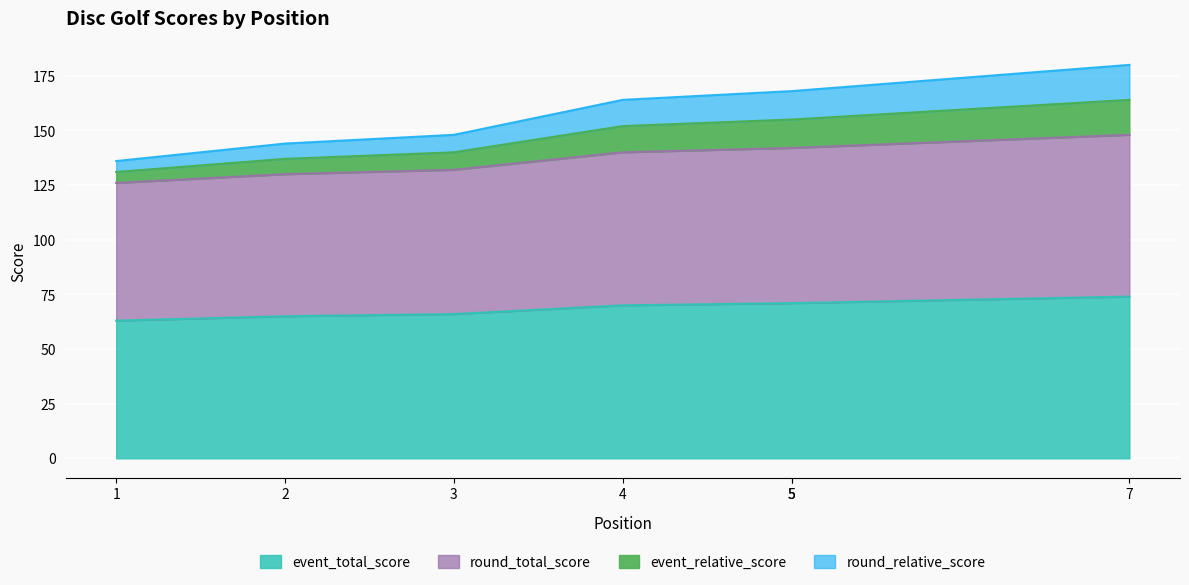

True or false: round_relative_score has more than 0 interior local peaks.

False